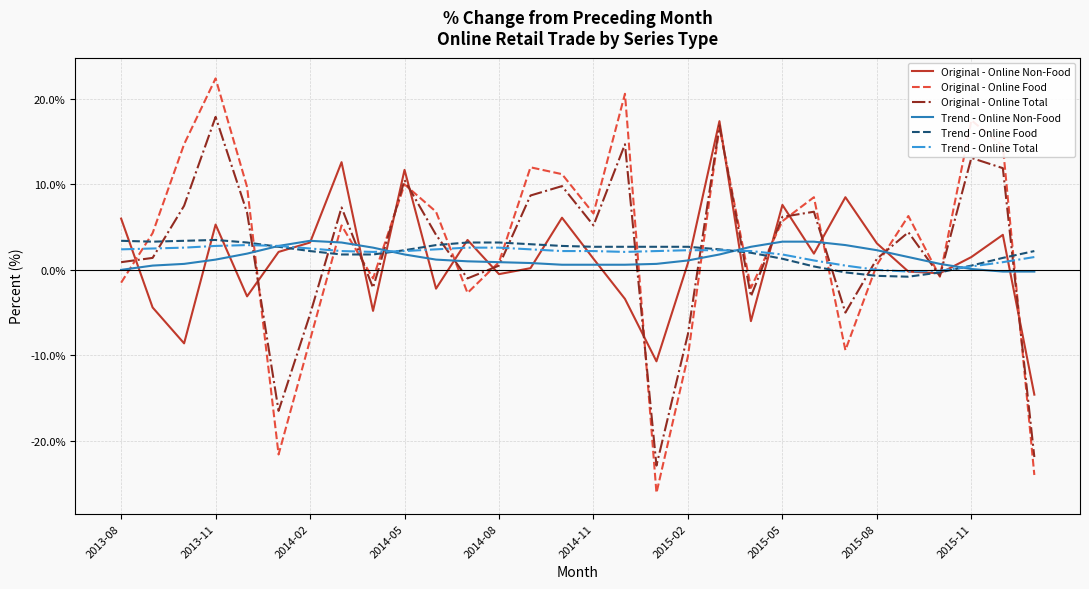

Which series has the largest range (max minus min)?

Original - Online Food